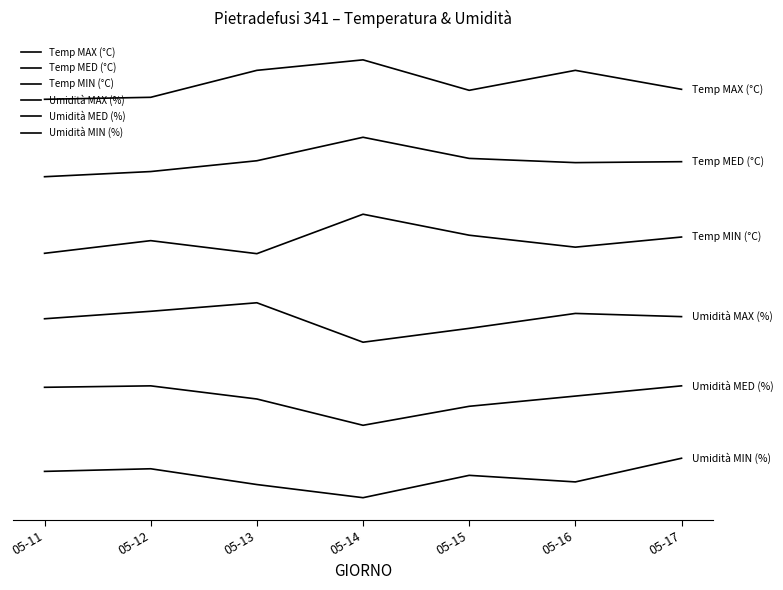

Reading right to left, transcribe all the data shown in this chart.

Temp MAX (°C): 05-17=3.8	05-16=4.3	05-15=3.8	05-14=4.6	05-13=4.3	05-12=3.6	05-11=3.6
Temp MED (°C): 05-17=2.0	05-16=2.0	05-15=2.1	05-14=2.6	05-13=2.0	05-12=1.7	05-11=1.6
Temp MIN (°C): 05-17=0.1	05-16=-0.2	05-15=0.1	05-14=0.7	05-13=-0.3	05-12=-0.0	05-11=-0.3
Umidità MAX (%): 05-17=-1.9	05-16=-1.9	05-15=-2.2	05-14=-2.6	05-13=-1.6	05-12=-1.8	05-11=-2.0
Umidità MED (%): 05-17=-3.7	05-16=-4.0	05-15=-4.2	05-14=-4.7	05-13=-4.0	05-12=-3.7	05-11=-3.7
Umidità MIN (%): 05-17=-5.5	05-16=-6.1	05-15=-6.0	05-14=-6.5	05-13=-6.2	05-12=-5.8	05-11=-5.9